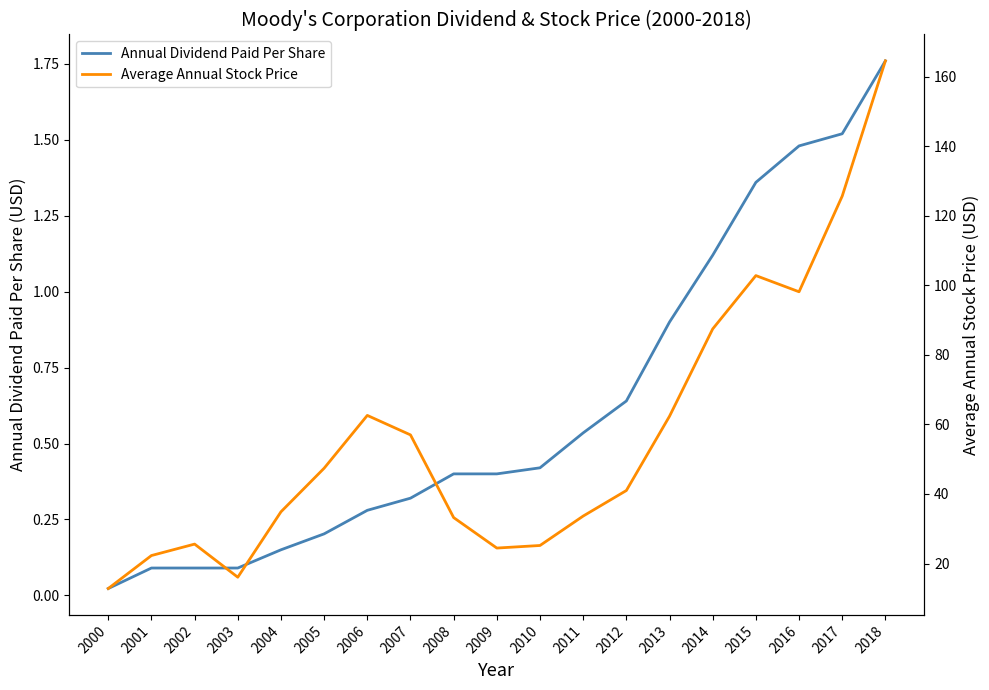

What is the difference between the highest and lowest values at 2000?

12.8